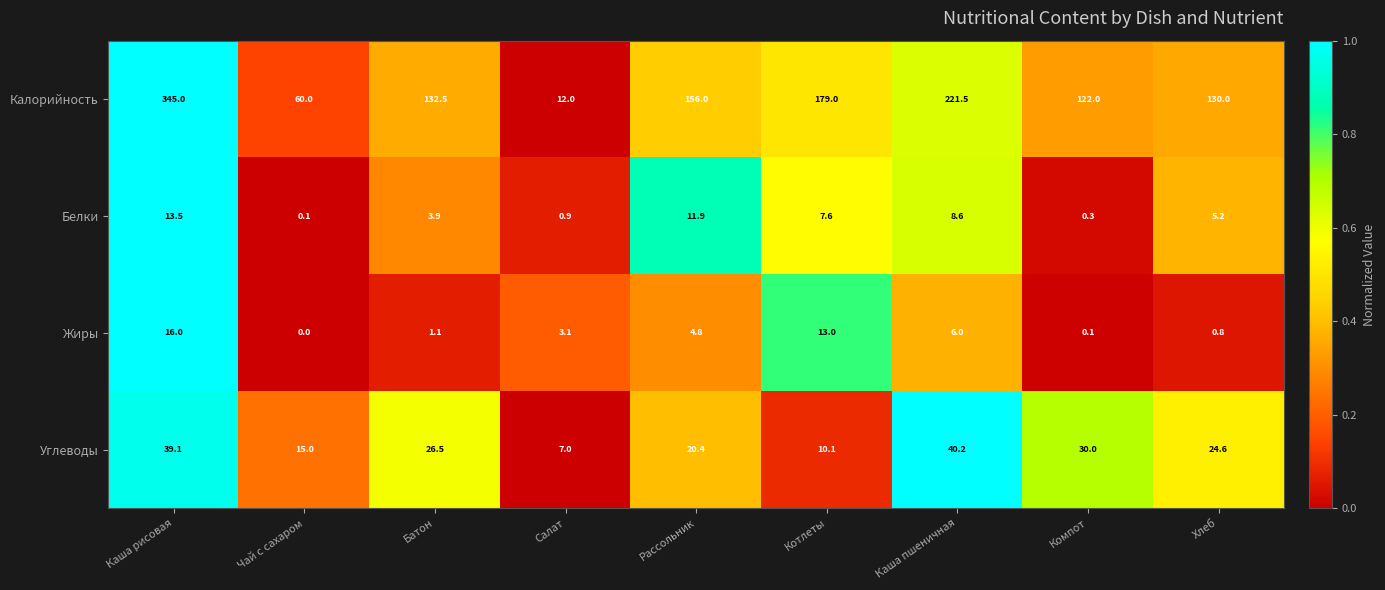

Which series changed the most between Батон and Хлеб?

Калорийность